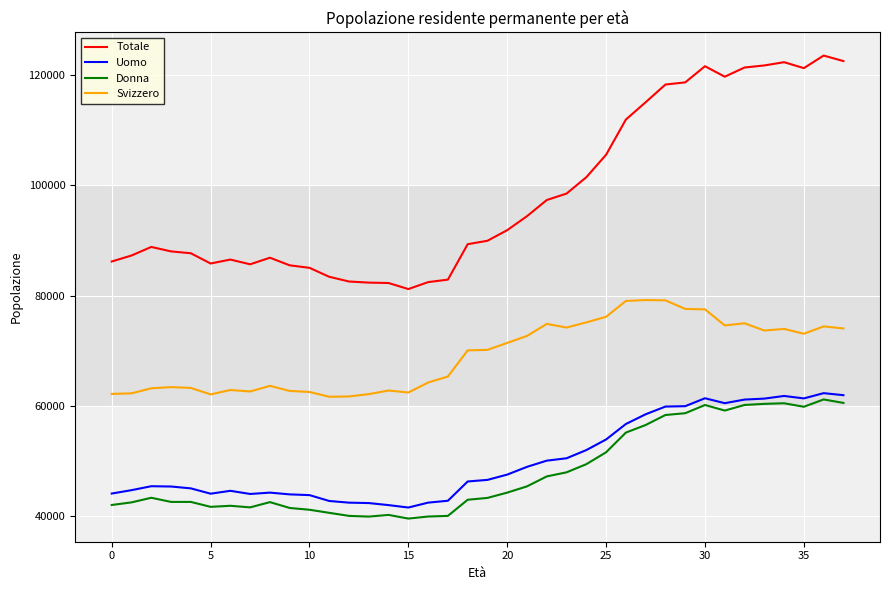

What is the difference between the maximum and minimum values in the Svizzero series?

17526